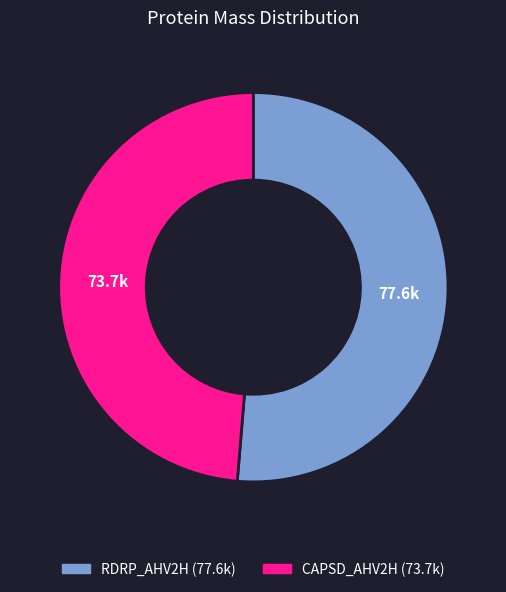

What is the ratio of the value at CAPSD_AHV2H to the value at RDRP_AHV2H?

0.9